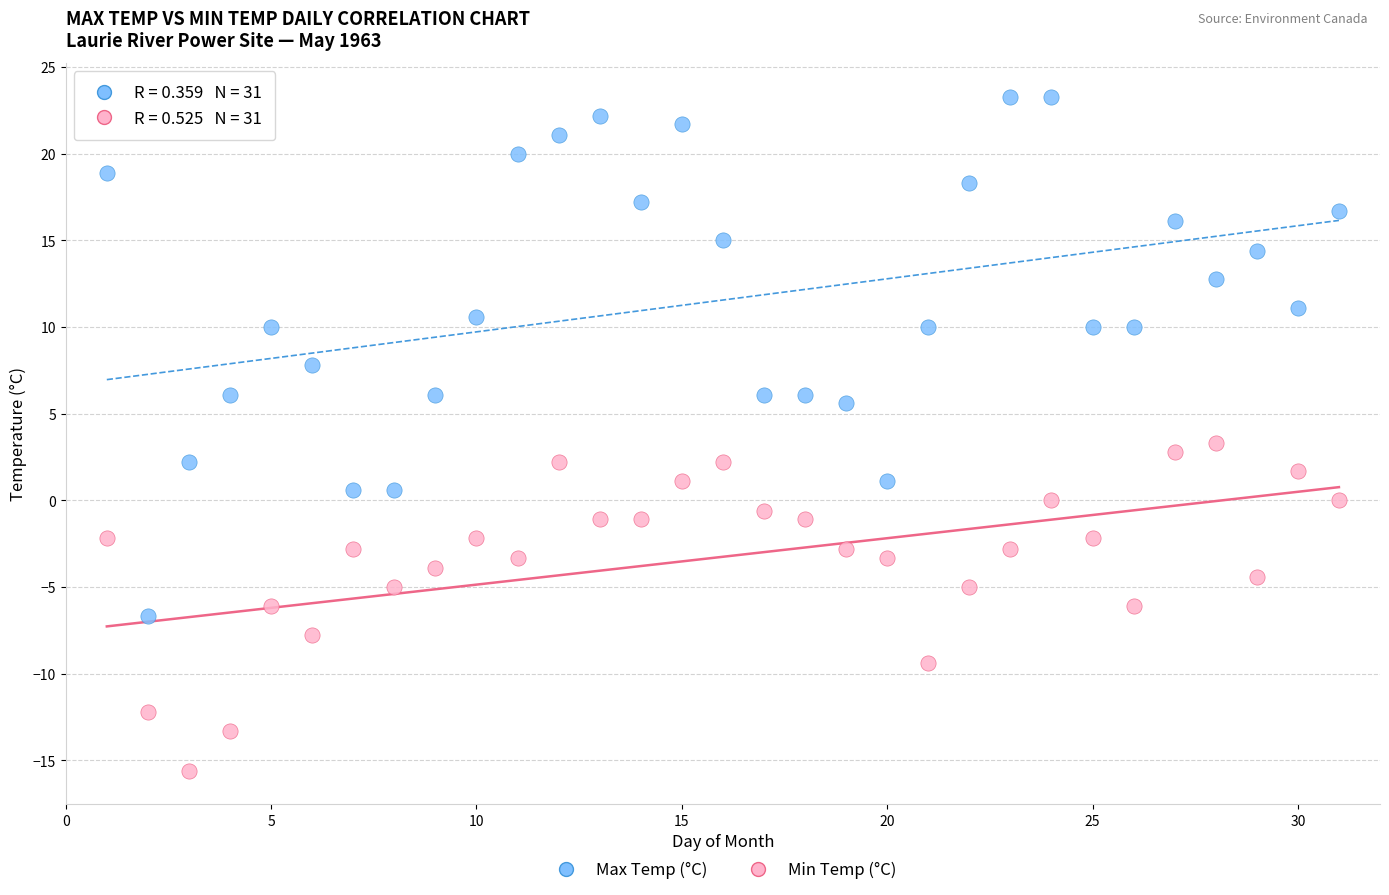

Which series contains the lowest Y value?

Min Temp (°C)